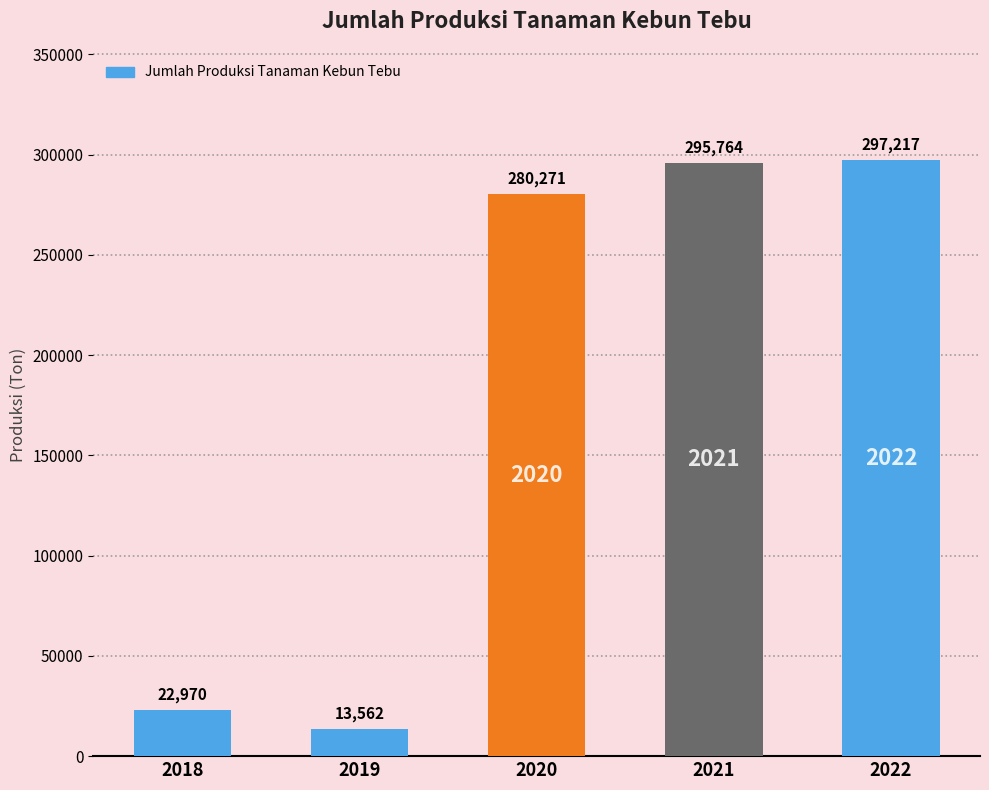

Where does the data first go above 280270?

2020